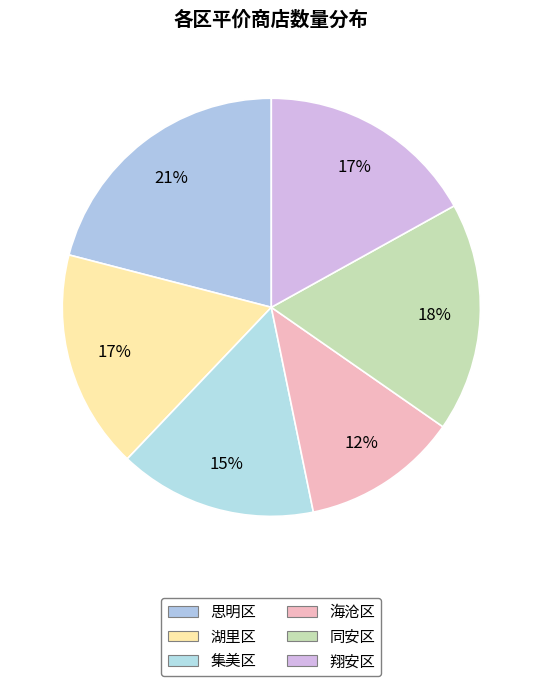

Rank the categories by value from highest to lowest.

思明区, 同安区, 湖里区, 翔安区, 集美区, 海沧区